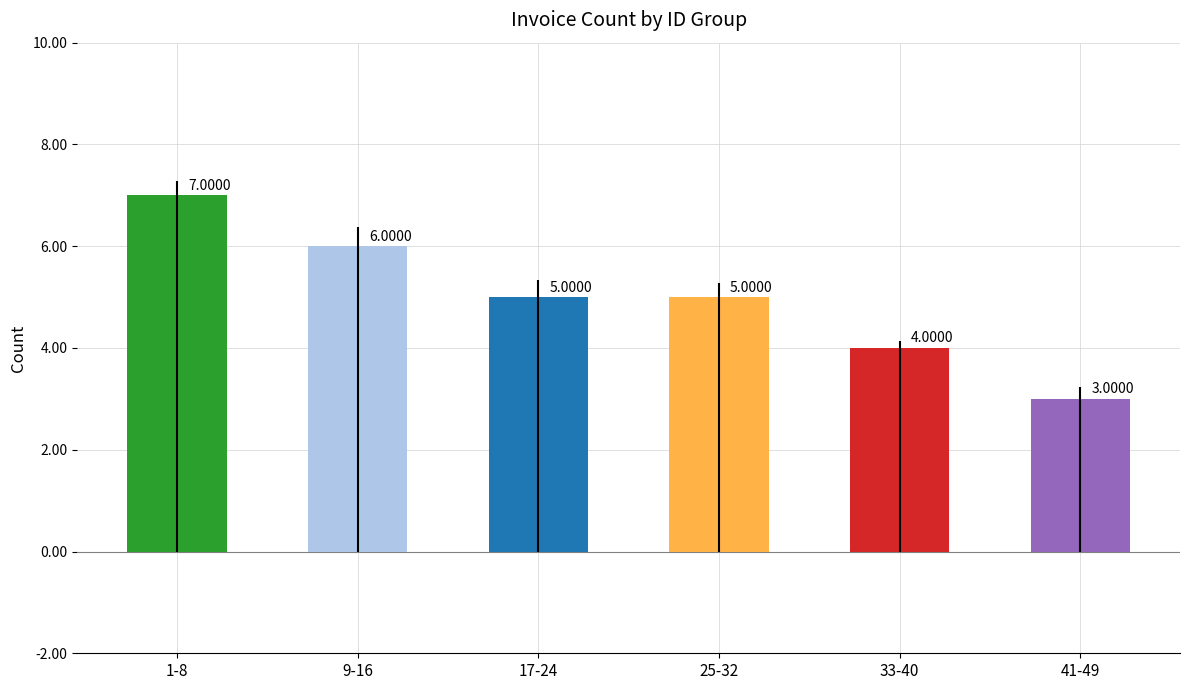

What is the label of the 1st bar from the left?

1-8